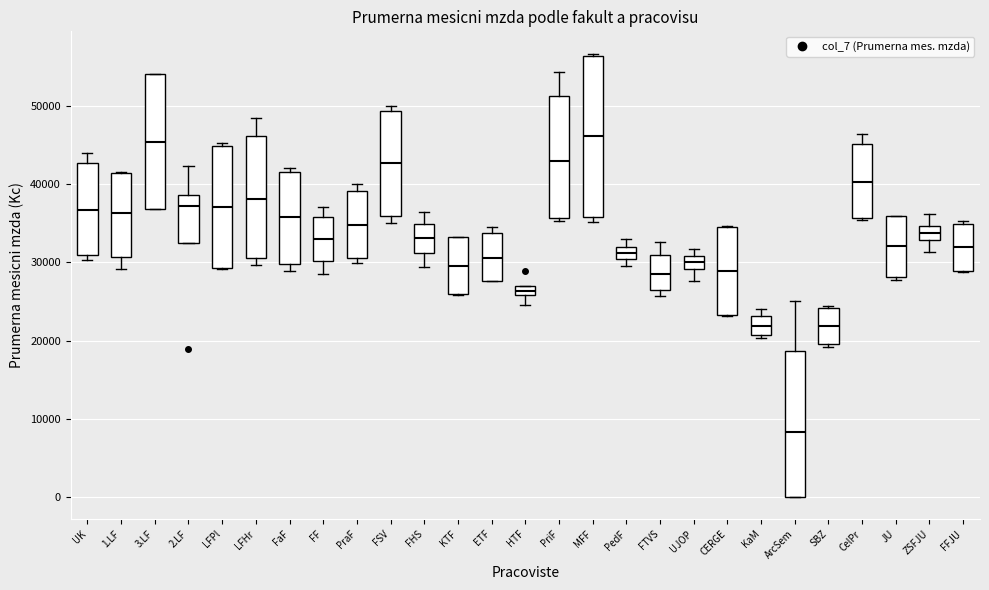

Where is the upper edge of the box for 1.LF on the y-axis? The values are not printed on the chart, so give them approximately, as read against the axis.

41000